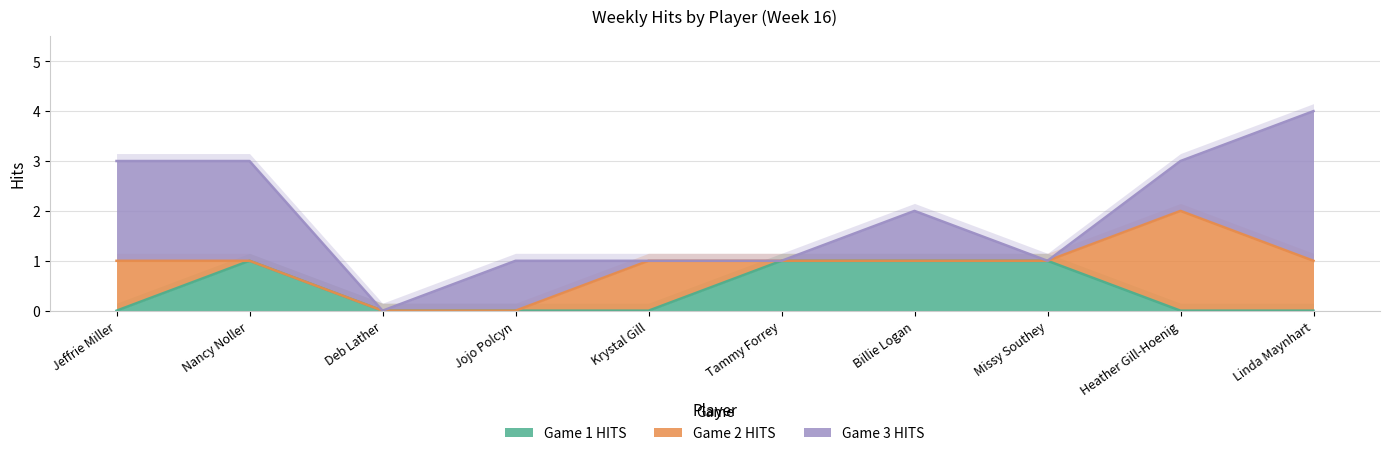

The Game 2 HITS series shows 0 at Billie Logan. True or false?

True